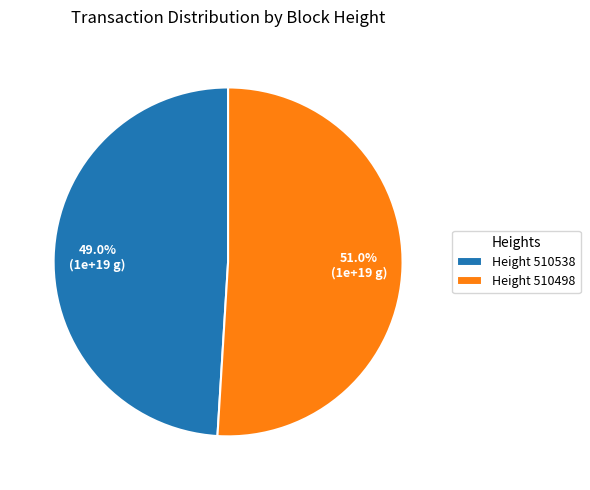

What is the majority slice?

Height 510498